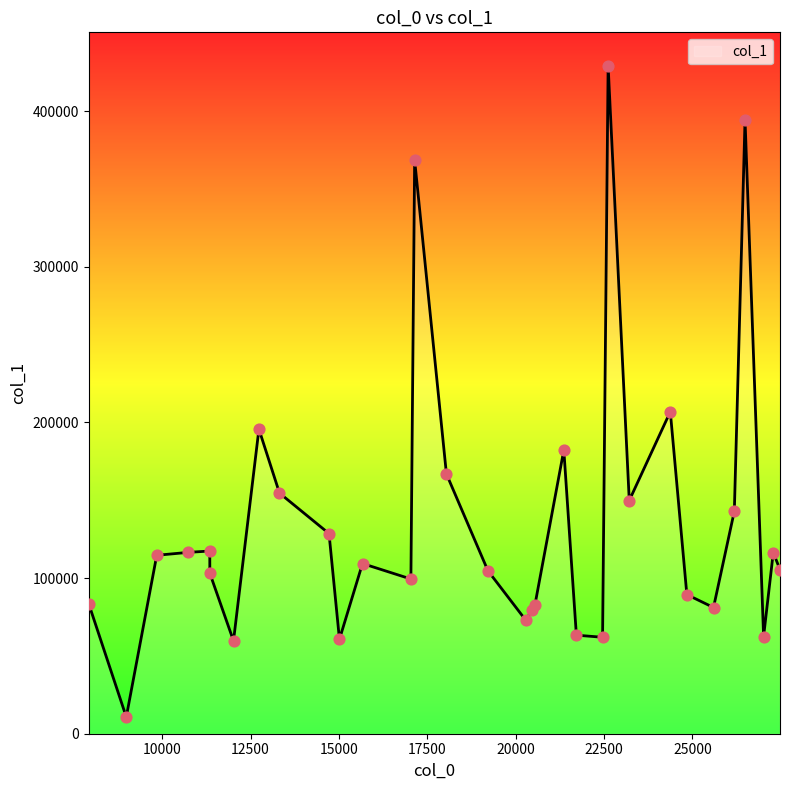

What is the minimum value shown in the chart?

10721